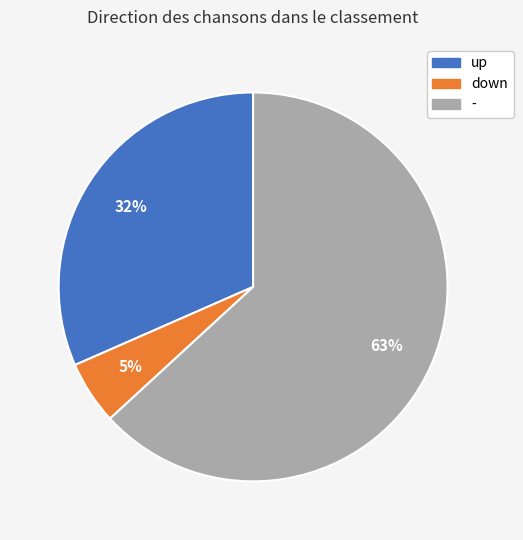

What is the smallest slice in the pie chart?

down